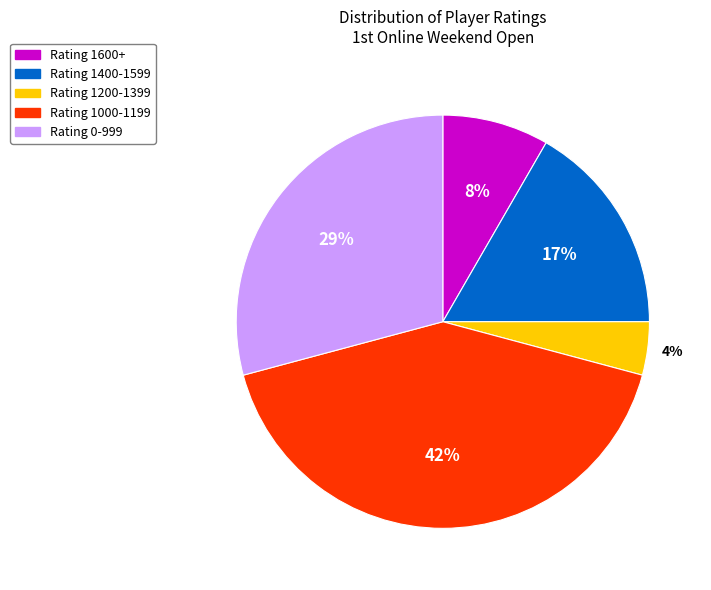

Count the number of slices in the pie.

5